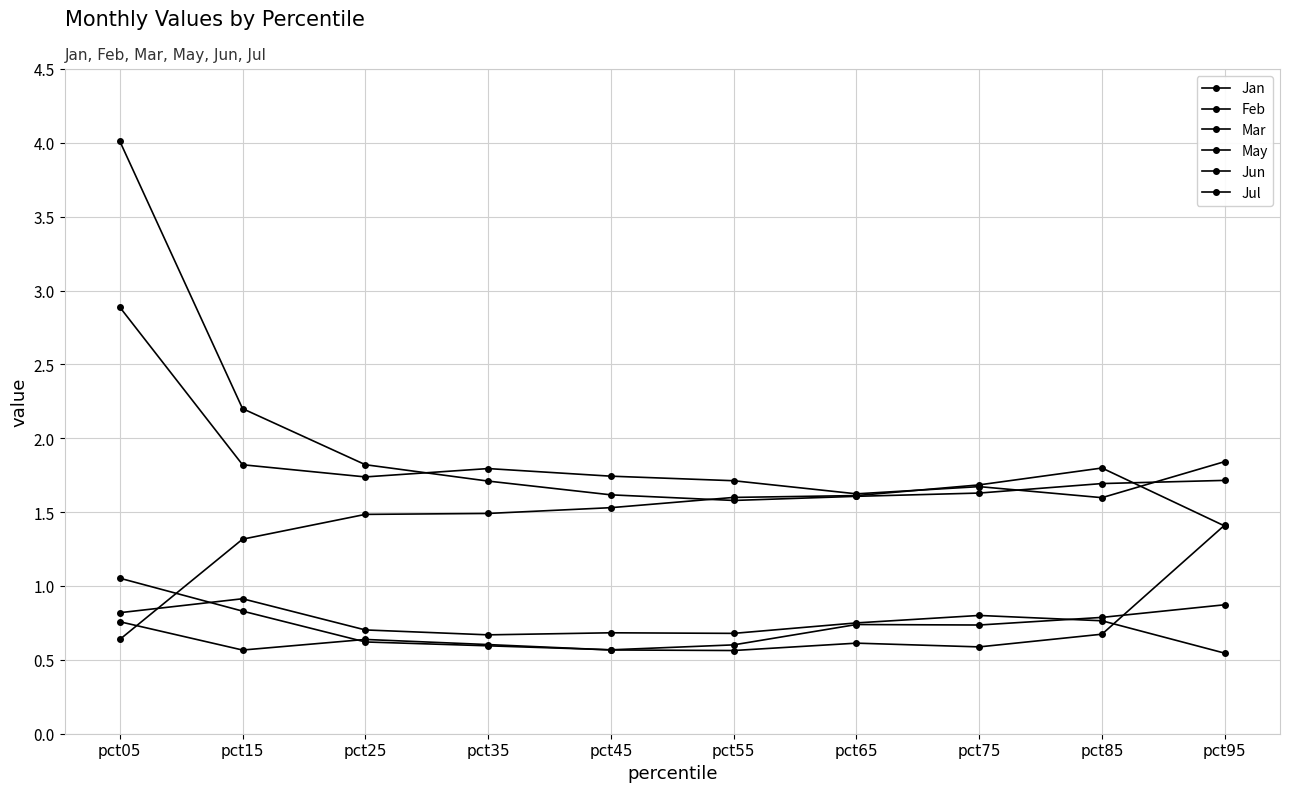

How many series are shown in this chart?

6